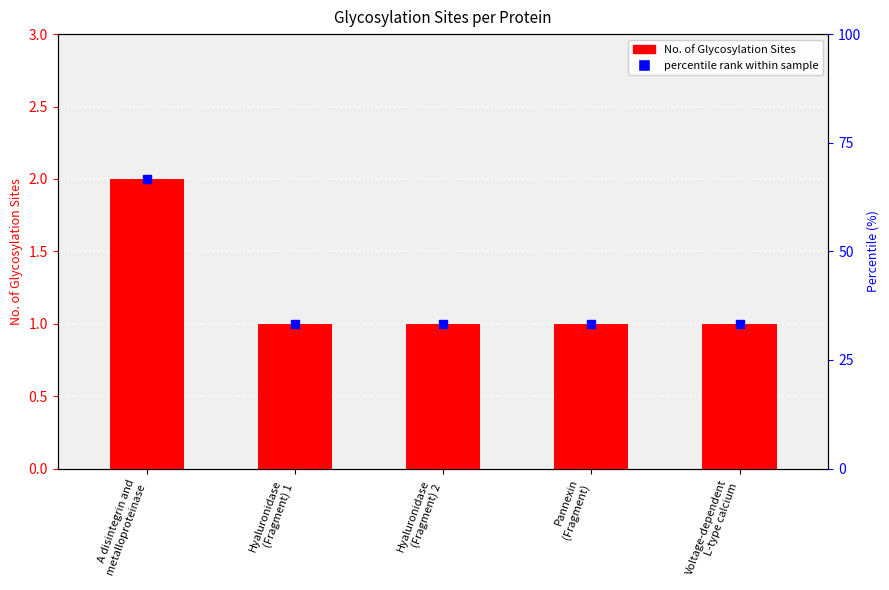

Is it true that the value at Pannexin
(Fragment) is 0?

False